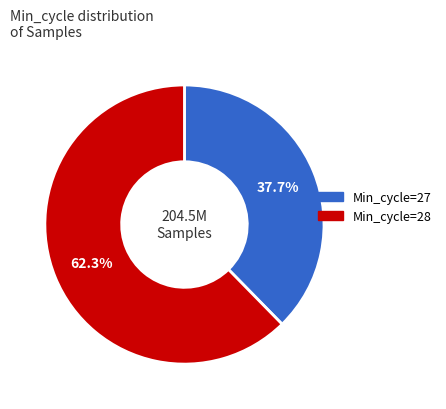

Approximately how many times larger is the value at Min_cycle=27 compared to Min_cycle=28?

0.6